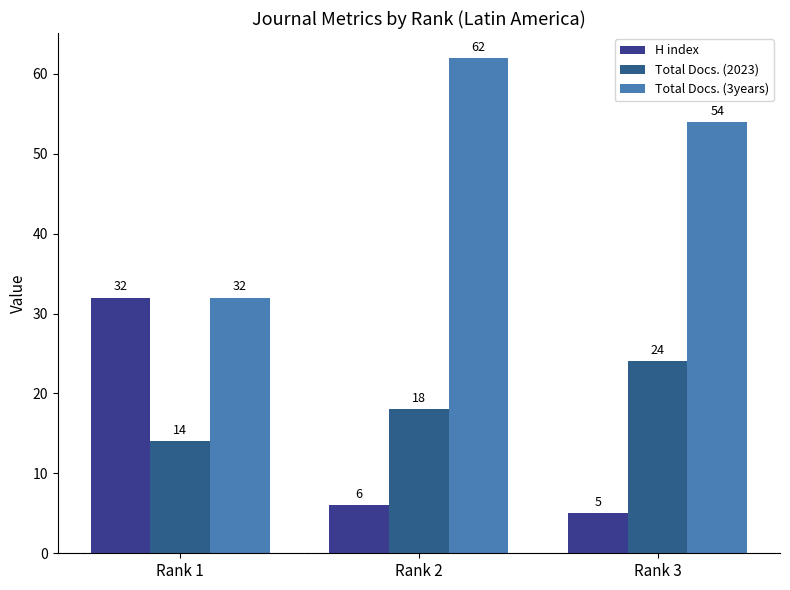

How many values in the Total Docs. (2023) series are below 18?

1